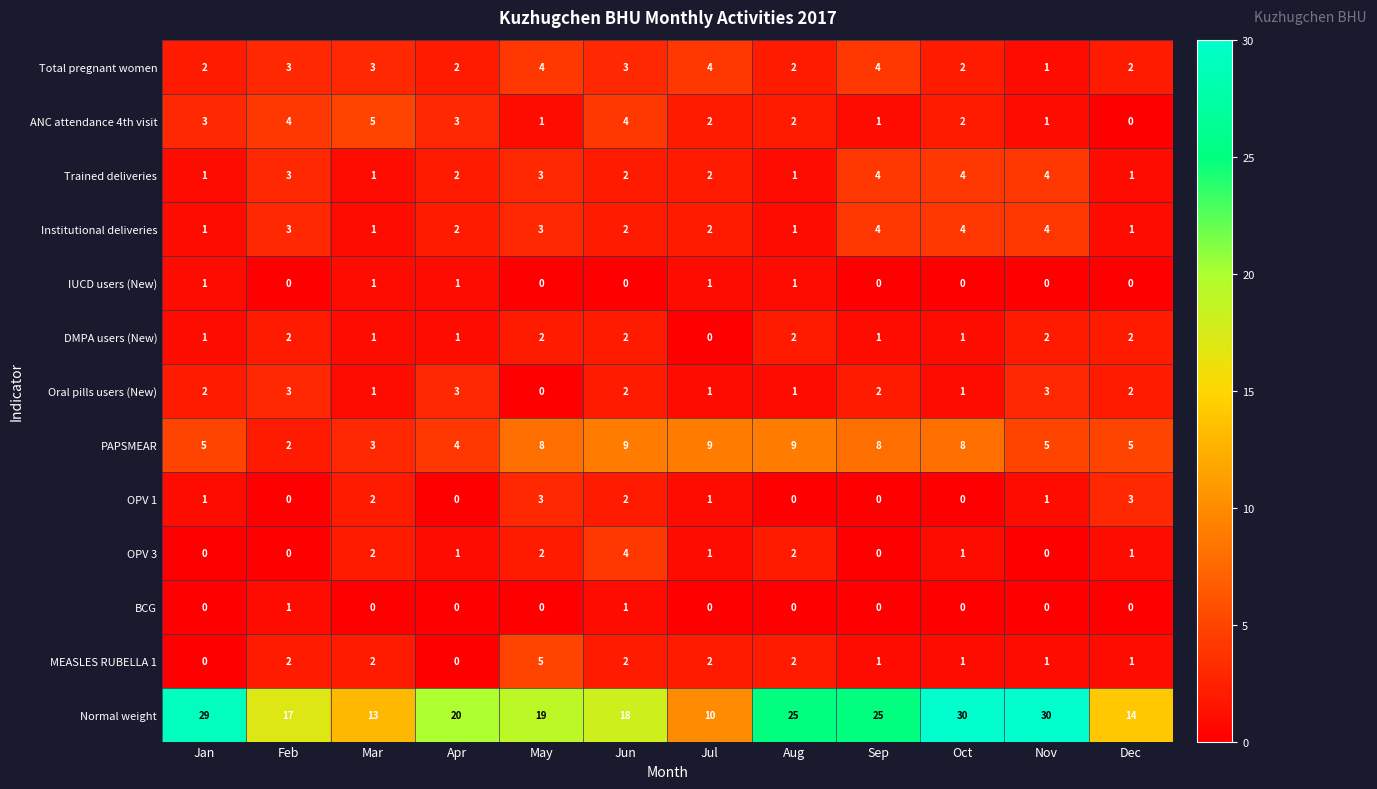

What is the approximate value of Normal weight at Jun, to the nearest 10?

20